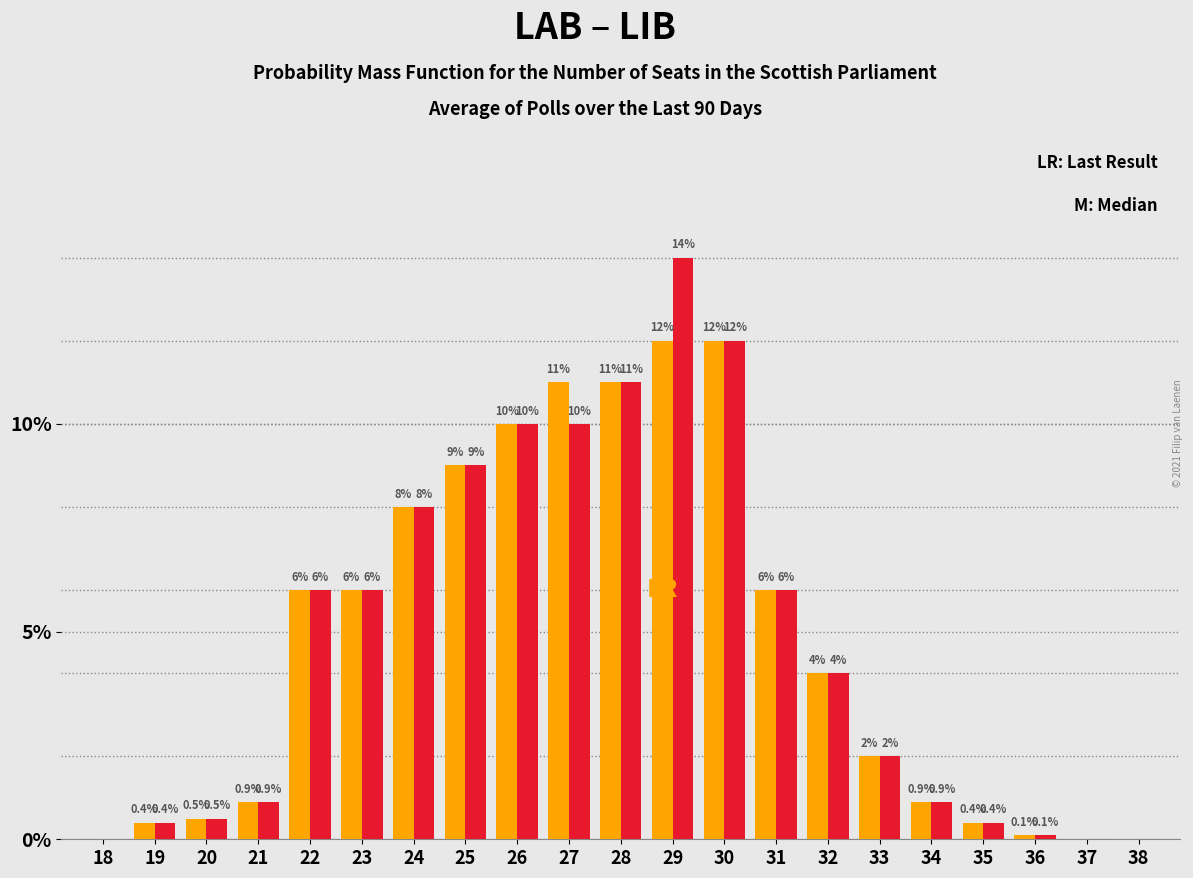

What is the total value across all series at 30?

24.0